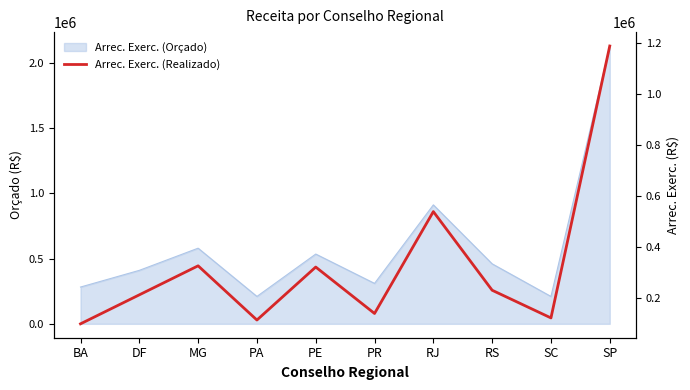

List the labels in order of value, largest first.

SP, RJ, MG, PE, RS, DF, PR, SC, PA, BA